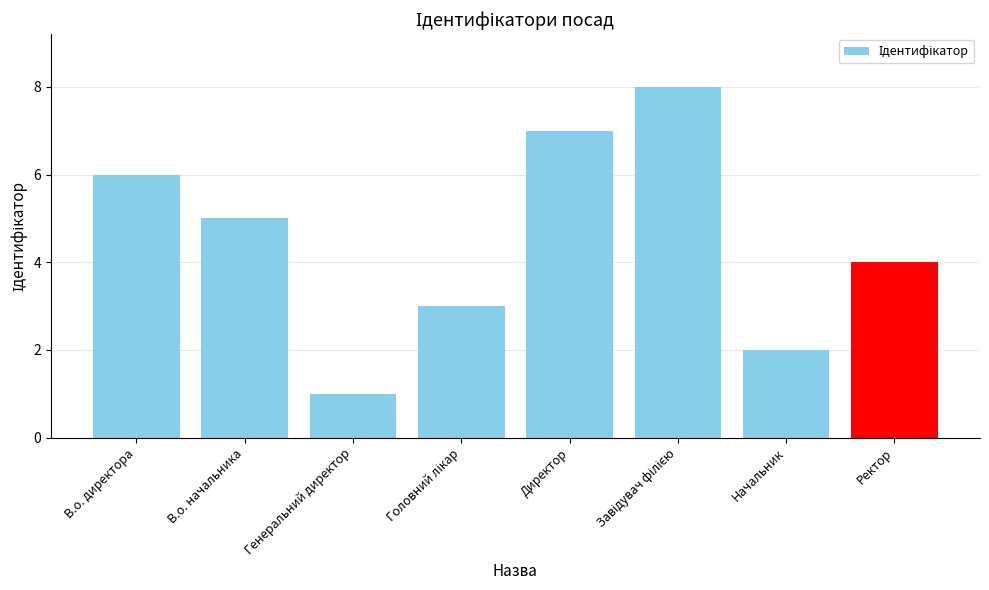

At which category does the chart reach its minimum across all series?

Генеральний директор